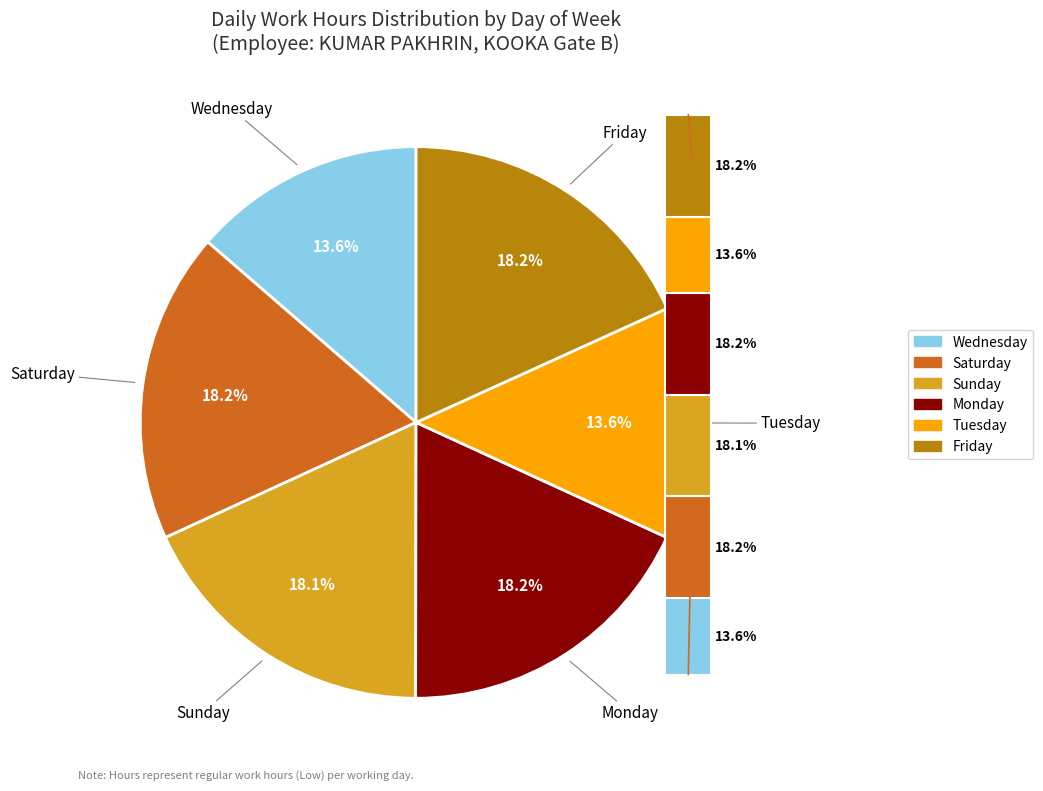

Do 17-Wed and 3-Wed together represent more than half of the pie?

No